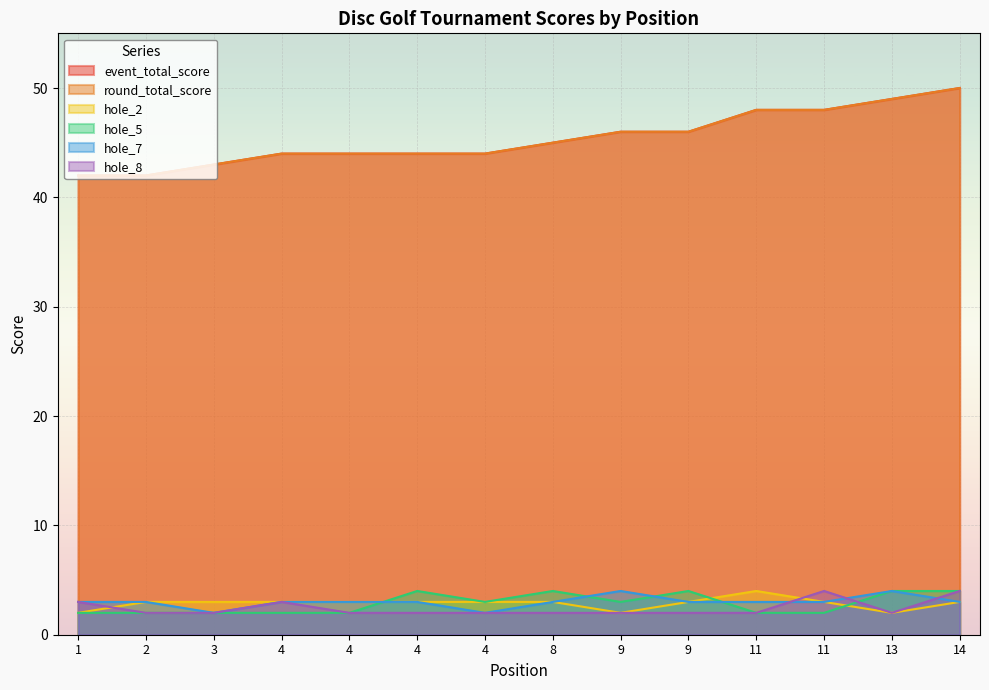

True or false: round_total_score has a value of 69 at 4.

False